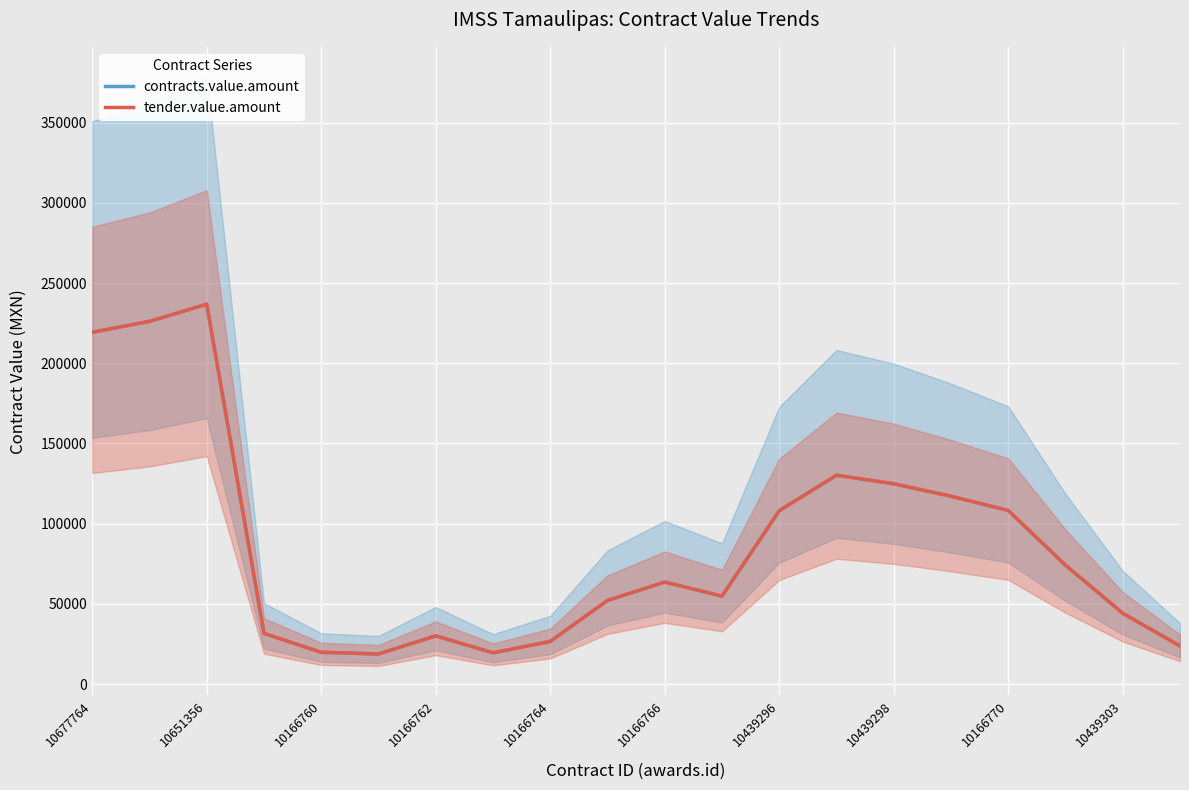

Reading left to right, list all the values displayed in this chart.

contracts.value.amount: 219325.0	226125.0	236824.8	31547.2	19774.8	18740.3	30023.6	19443.9	26573.4	52097.8	63562.1	54796.4	108036.3	130193.8	124857.8	117070.1	108225.7	74088.0	44113.6	23697.6
tender.value.amount: 219325.0	226125.0	236824.8	31547.2	19774.8	18740.3	30023.6	19443.9	26573.4	52097.8	63562.1	54796.4	108036.3	130193.8	124857.8	117070.1	108225.7	74088.0	44113.6	23697.6